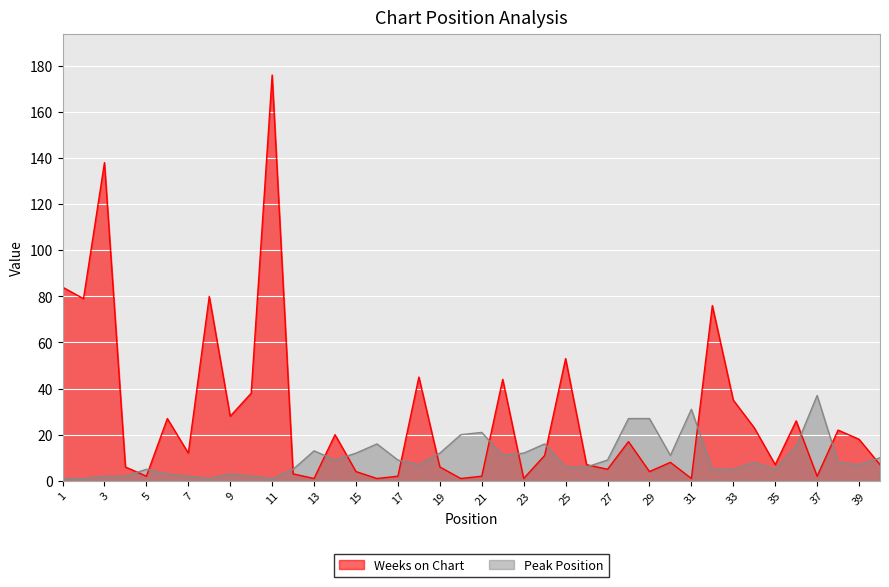

In Peak Position, how many points are lower than both neighbors (excluding endpoints)?

8